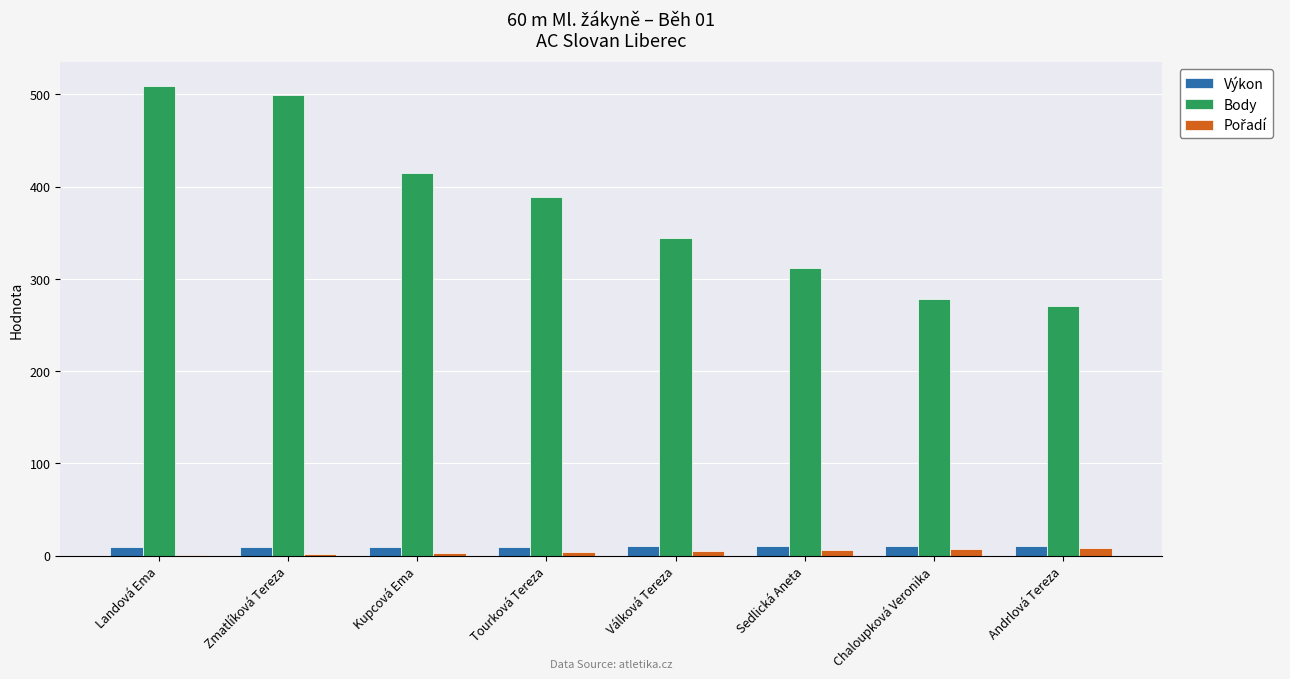

What is the total value across all series at Válková Tereza?

359.0